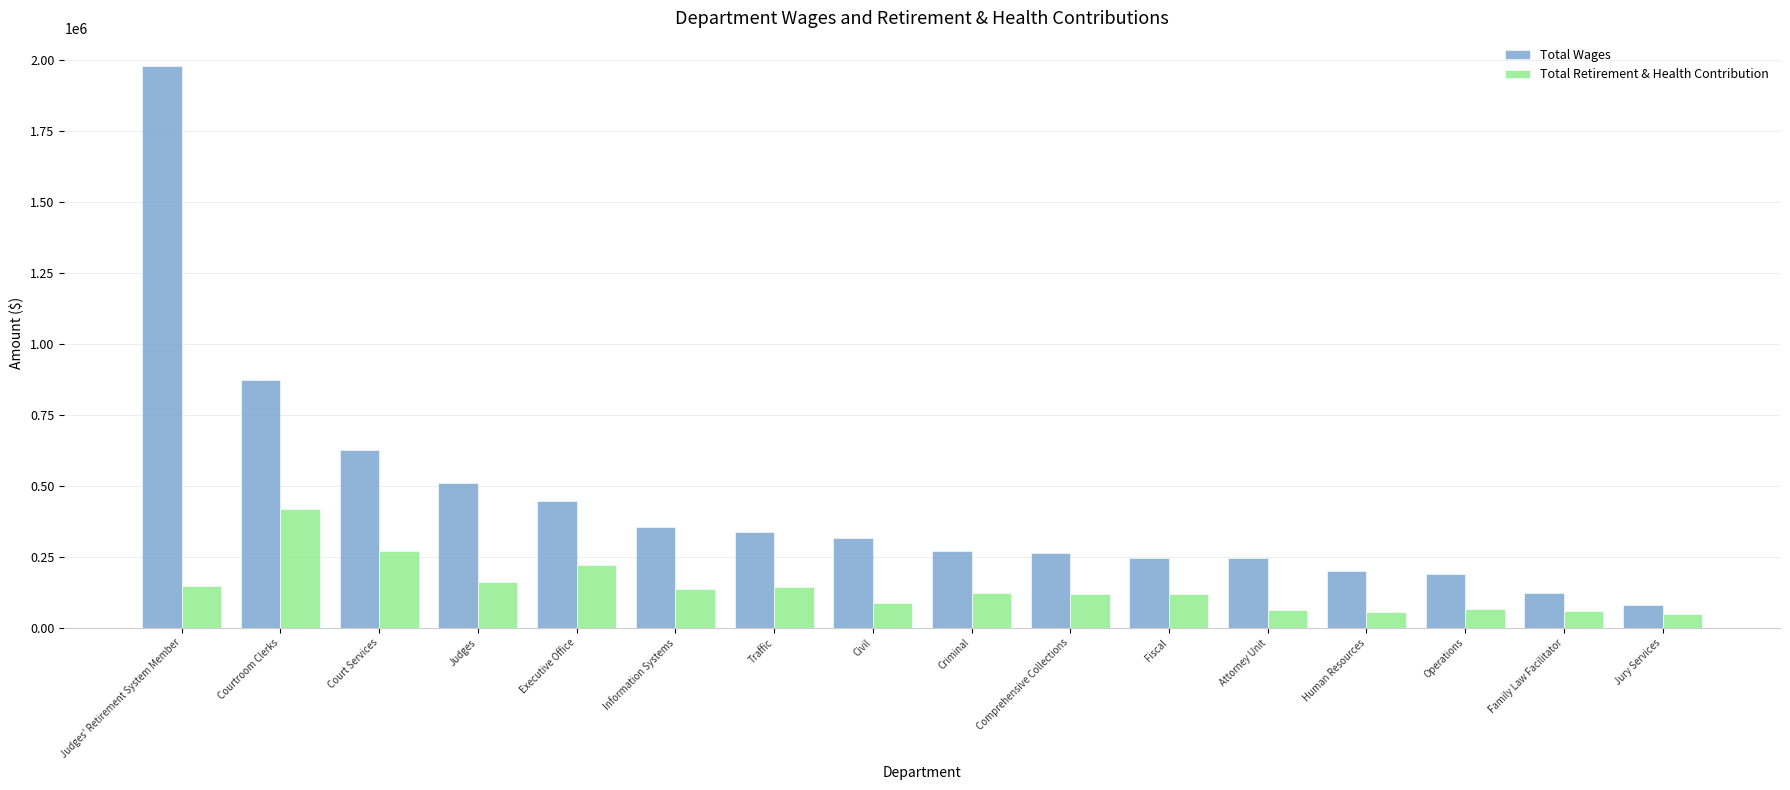

What is the highest value of the Total Wages series?

1977437